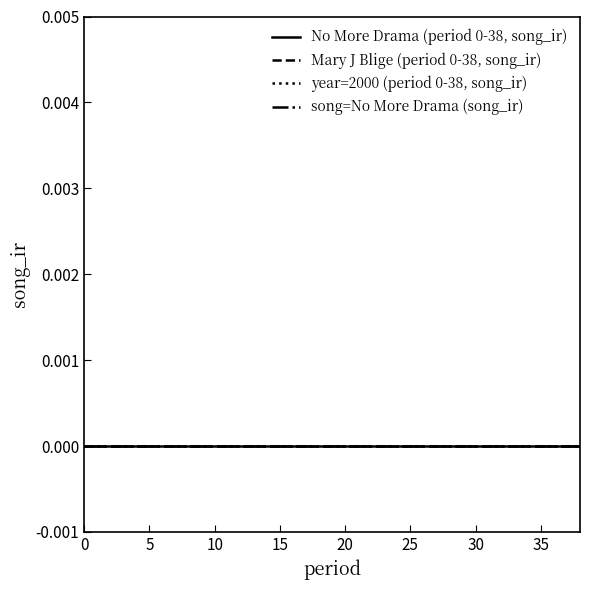

At which category is the sum across all series the highest?

38